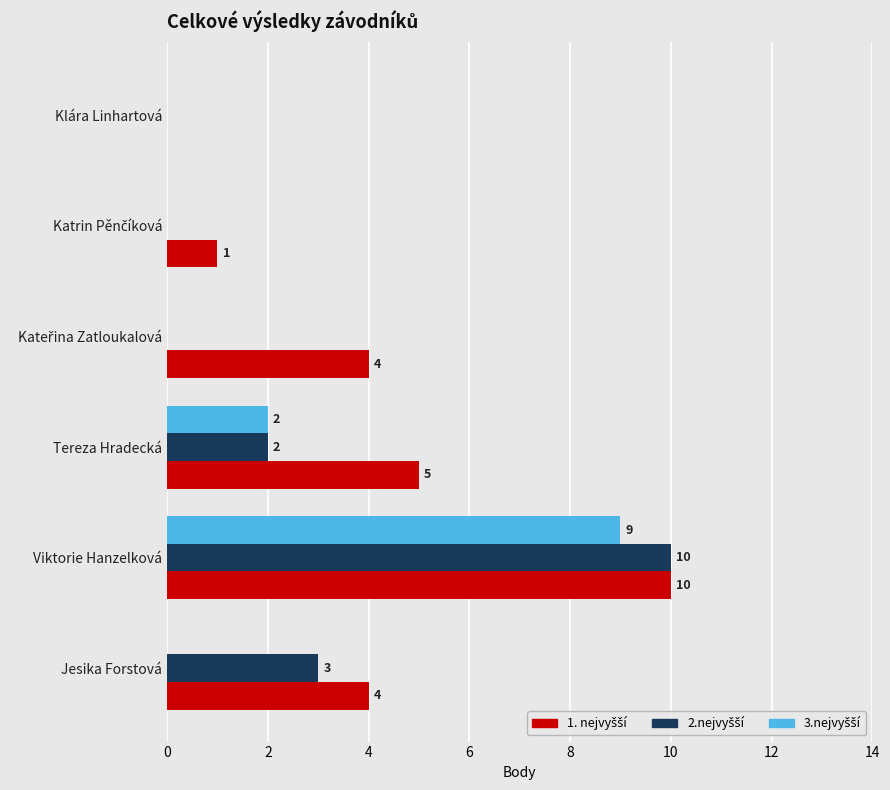

What is the greatest value displayed?

10